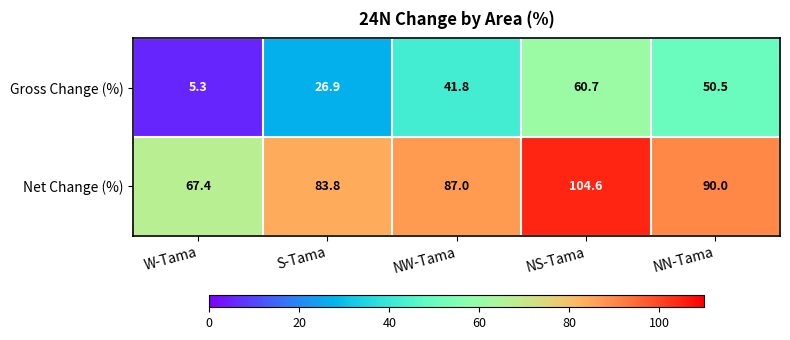

How many data points does each series have?

5